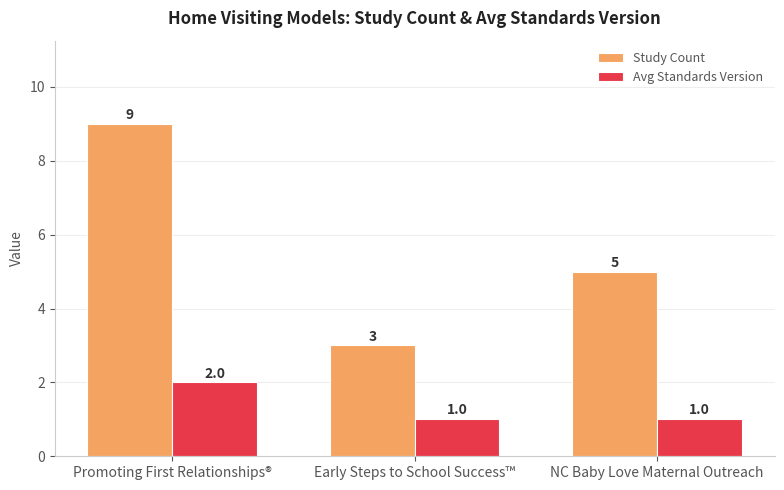

What is the difference between the highest and lowest values at Promoting First Relationships®?

7